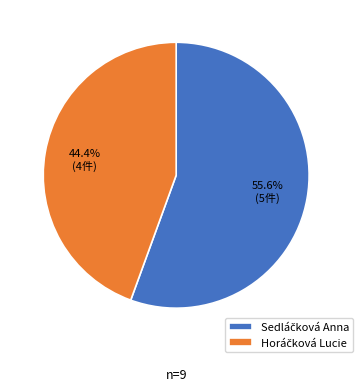

Is there a majority slice in this chart?

Yes